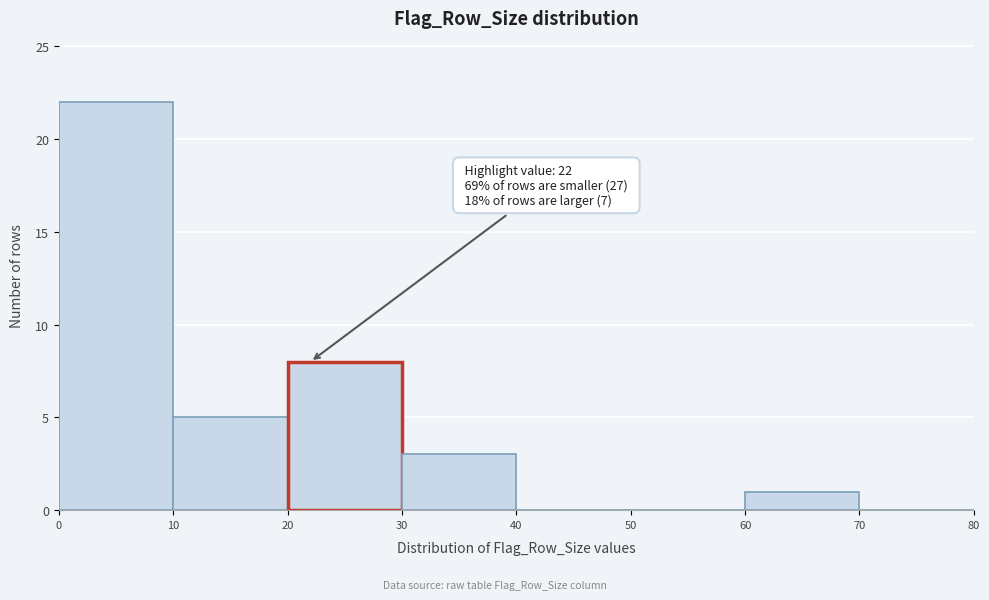

Over which range of the x-axis is the bar tallest?

0 to 10